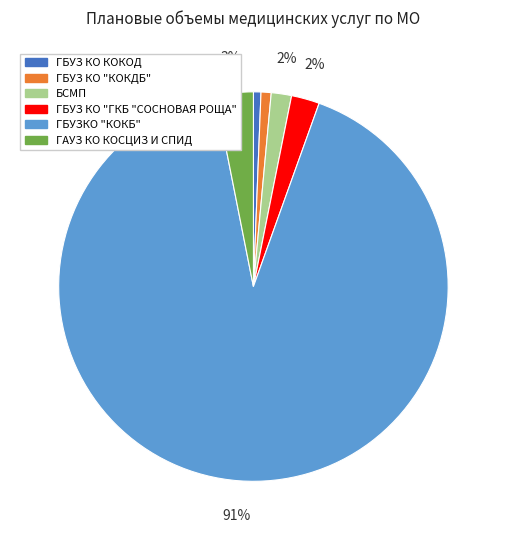

The ГБУЗ КО "КОКДБ" slice represents 1% of the pie. True or false?

True